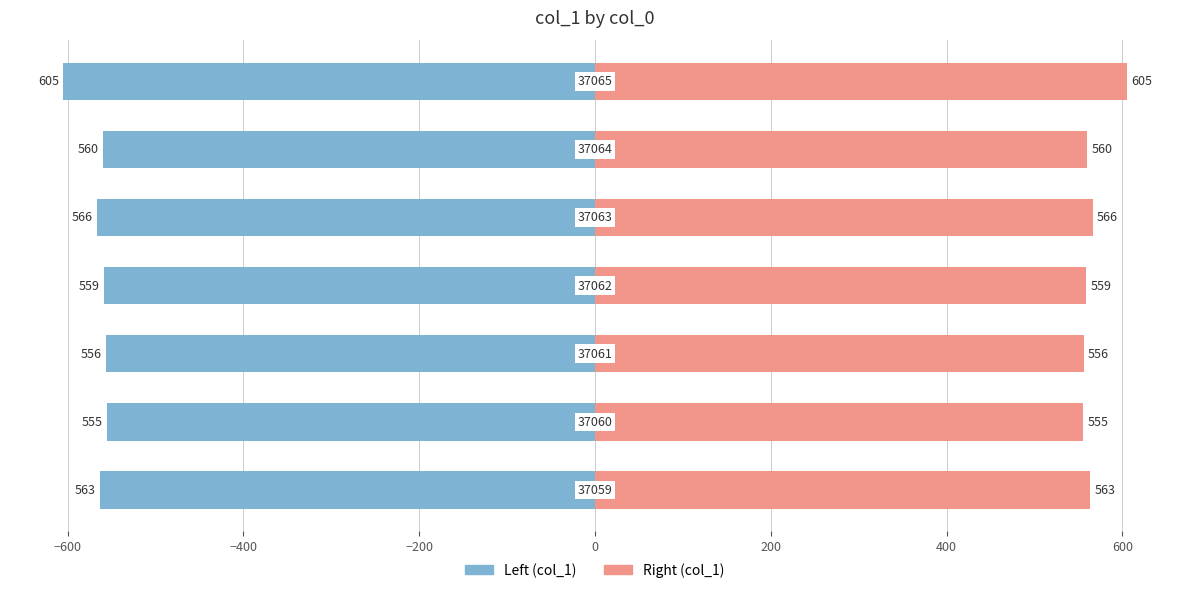

Which series has the largest range (max minus min)?

col_1 (left)